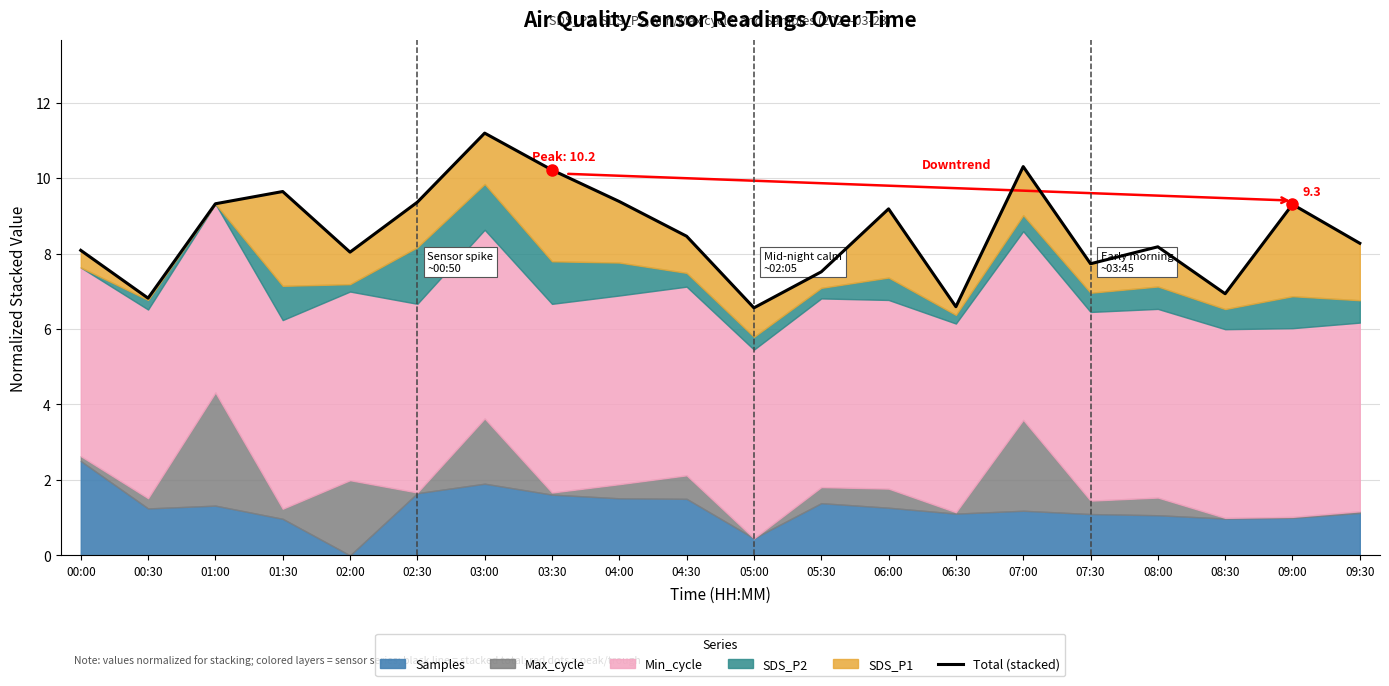

At which category does the chart reach its minimum across all series?

05:00